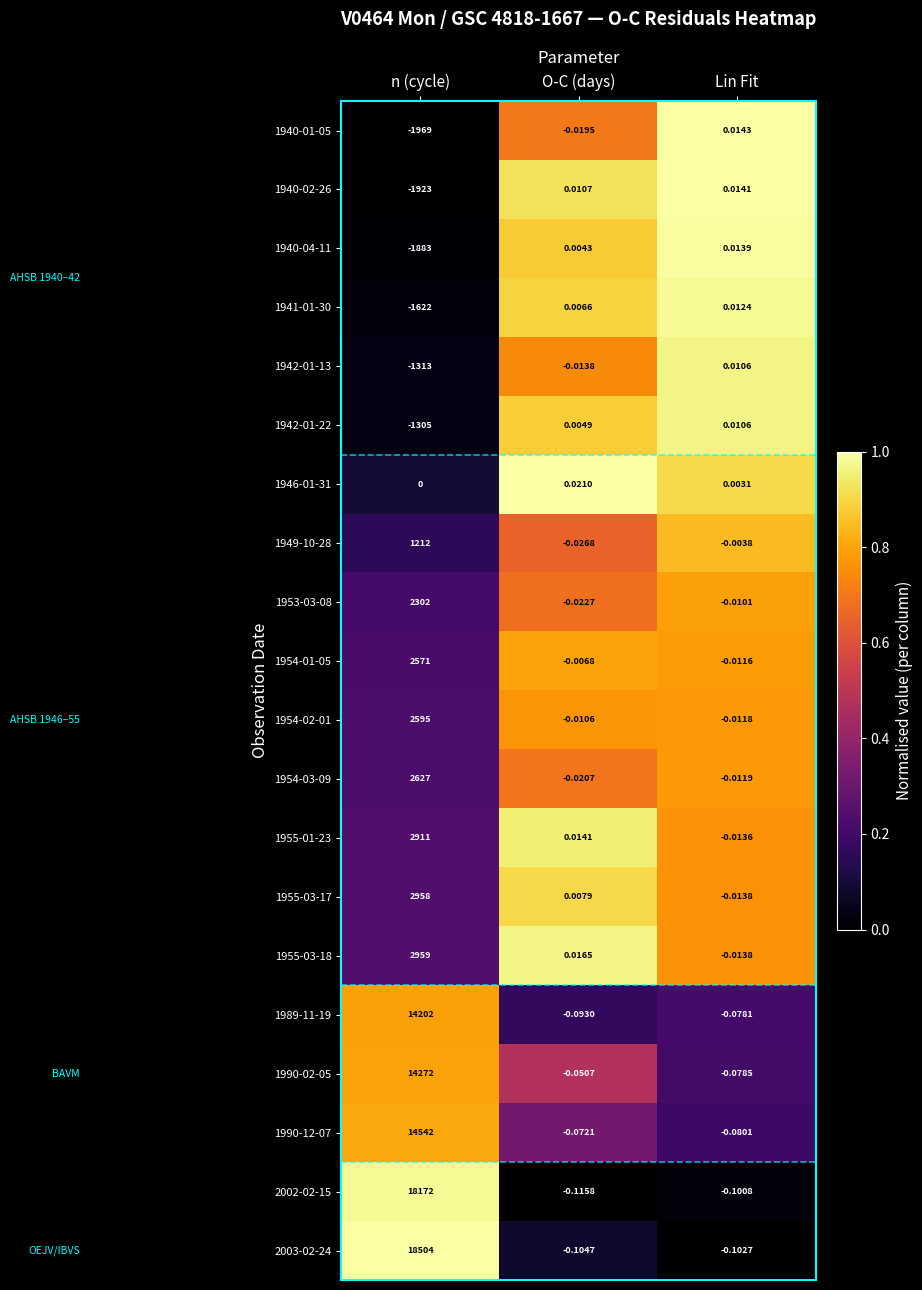

What is the spread (max minus min) of values at n (cycle)?

20473.0